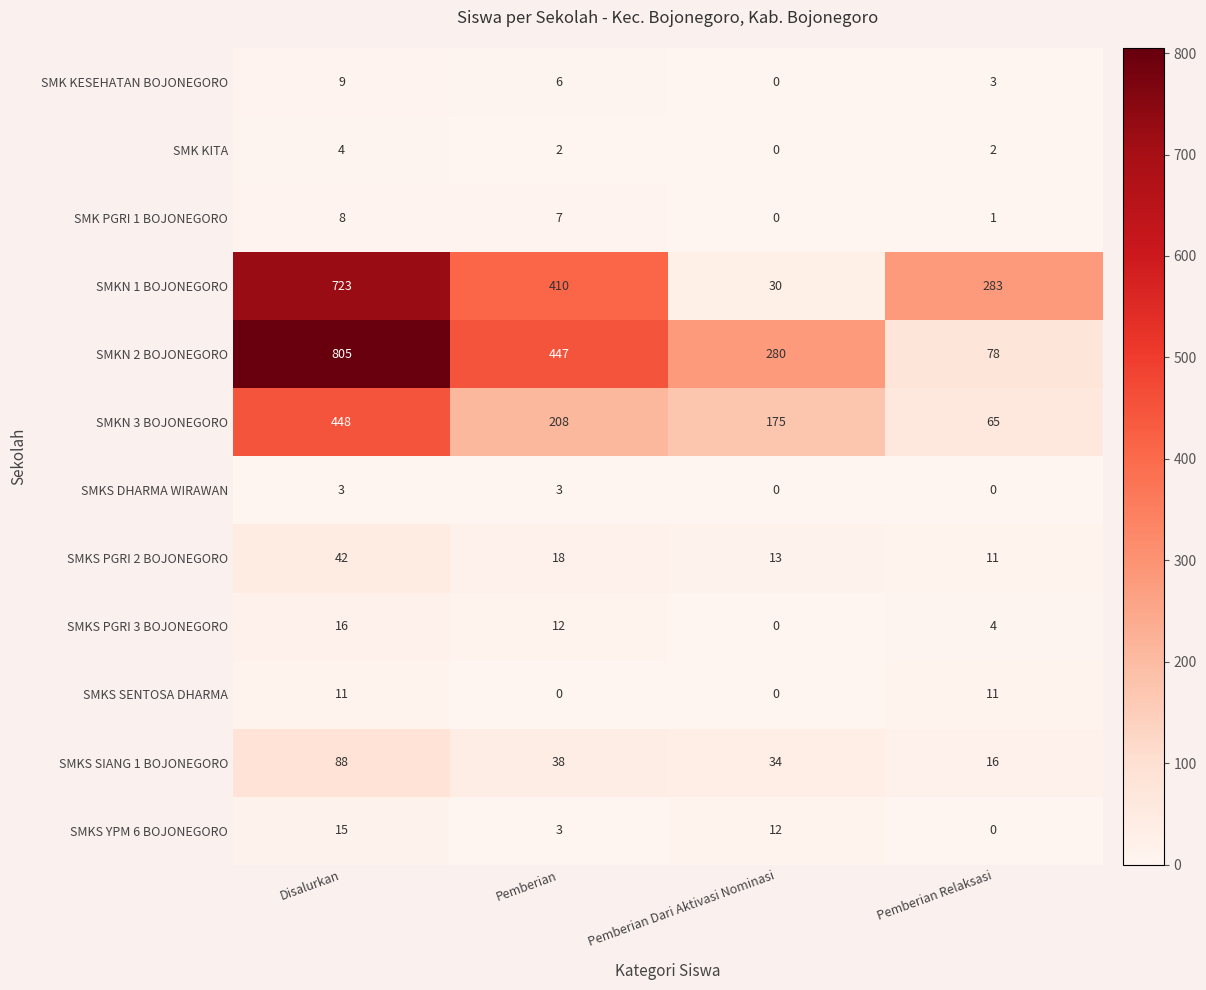

List the series in order of their peak value, highest first.

SMKN 2 BOJONEGORO, SMKN 1 BOJONEGORO, SMKN 3 BOJONEGORO, SMKS SIANG 1 BOJONEGORO, SMKS PGRI 2 BOJONEGORO, SMKS PGRI 3 BOJONEGORO, SMKS YPM 6 BOJONEGORO, SMKS SENTOSA DHARMA, SMK KESEHATAN BOJONEGORO, SMK PGRI 1 BOJONEGORO, SMK KITA, SMKS DHARMA WIRAWAN